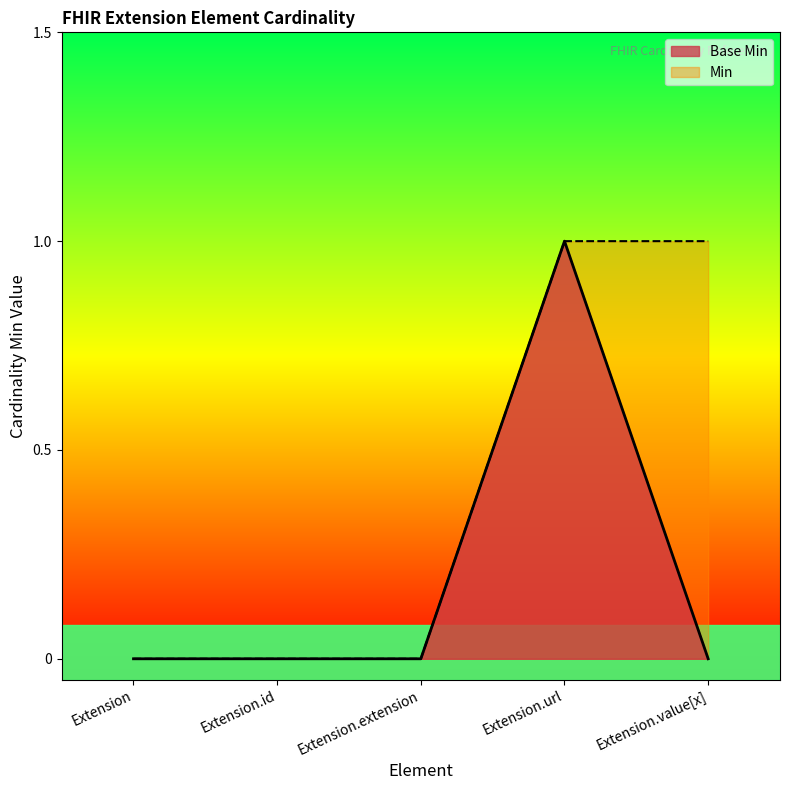

What is the label of the 3rd point from the right?

Extension.extension